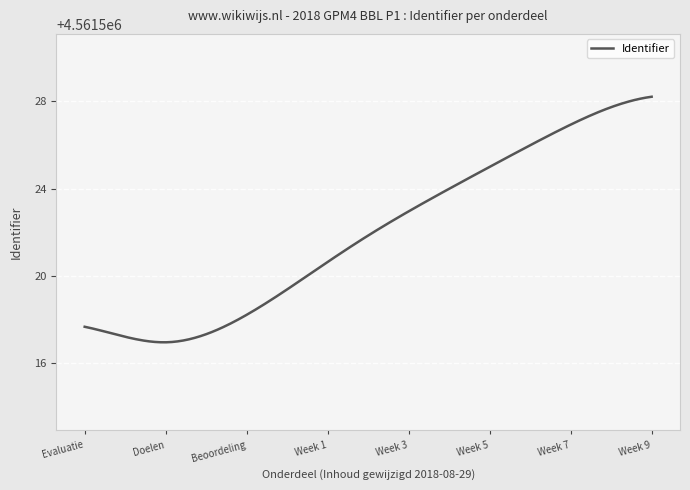

What is the difference between the maximum and minimum values?

11.3